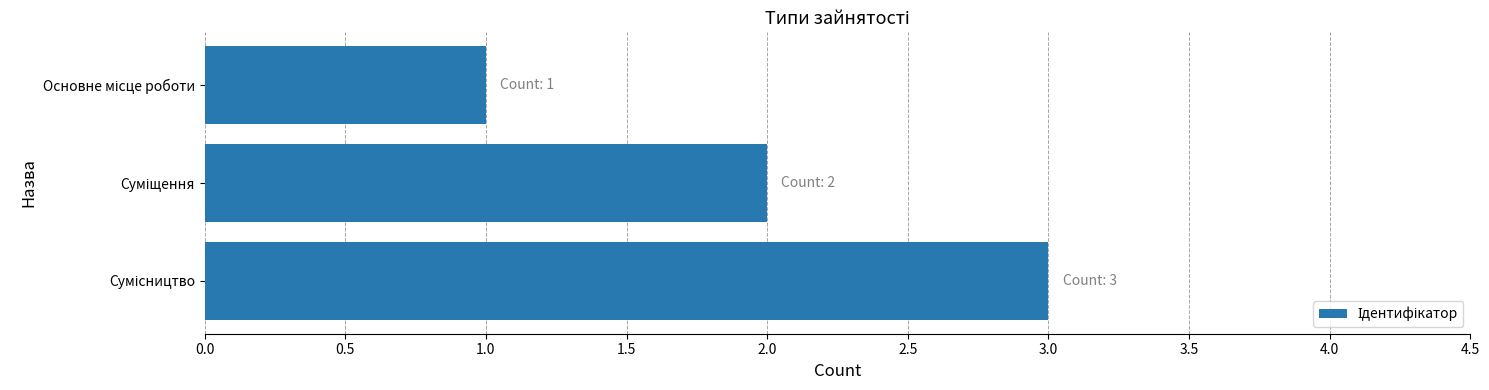

Count the number of data series in this chart.

1